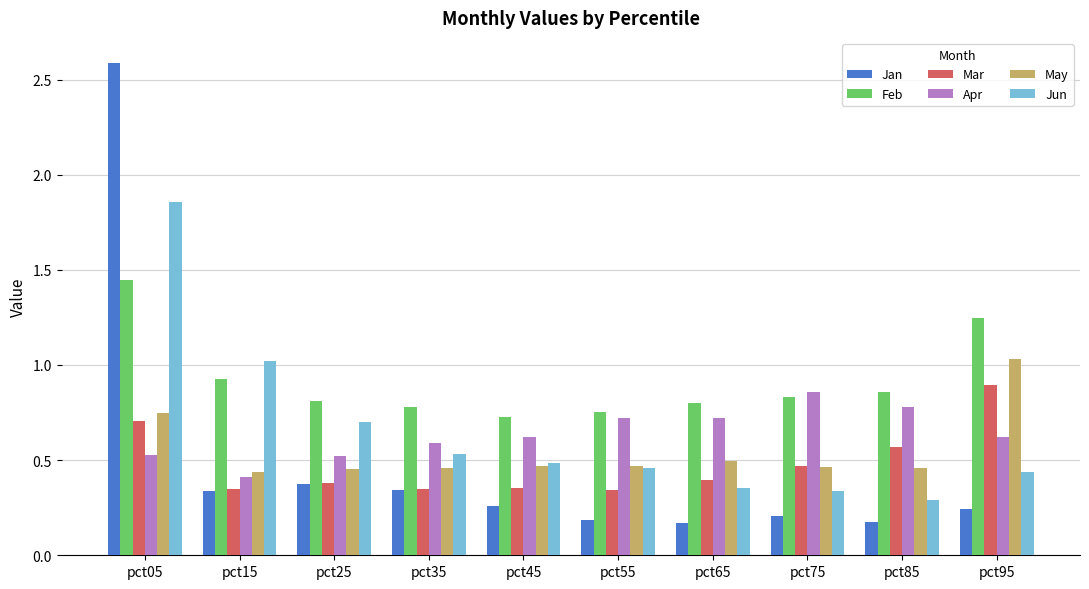

Which series has the largest total across all categories?

Feb